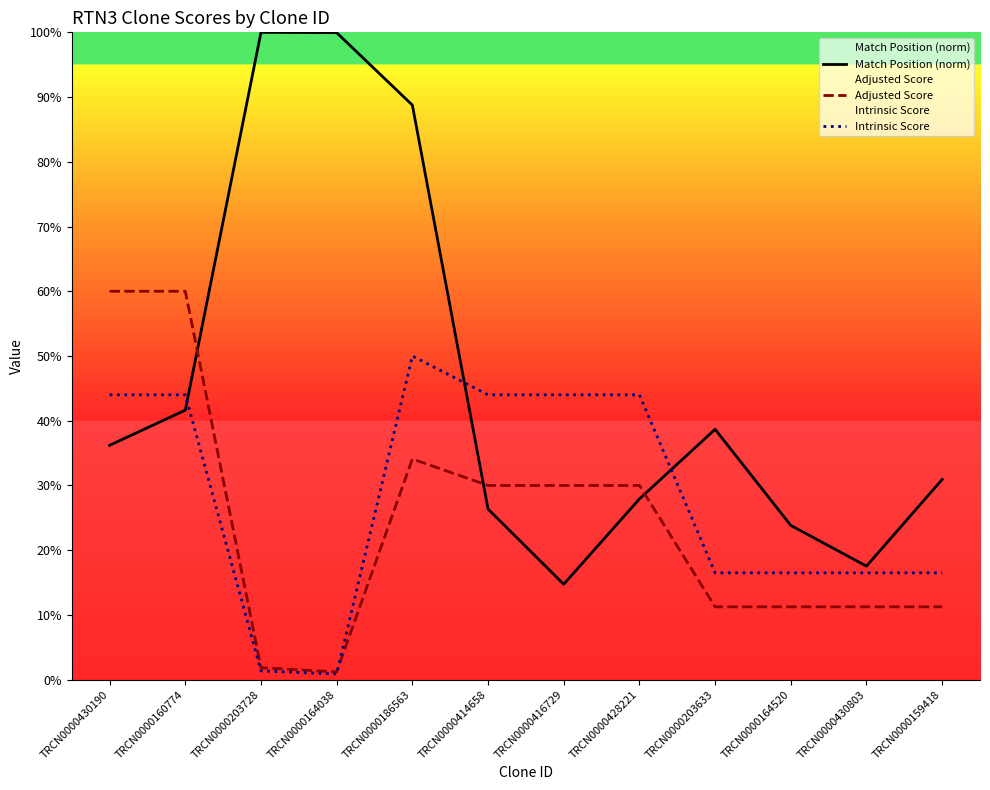

Which has a higher value, TRCN0000430803 or TRCN0000160774?

TRCN0000160774